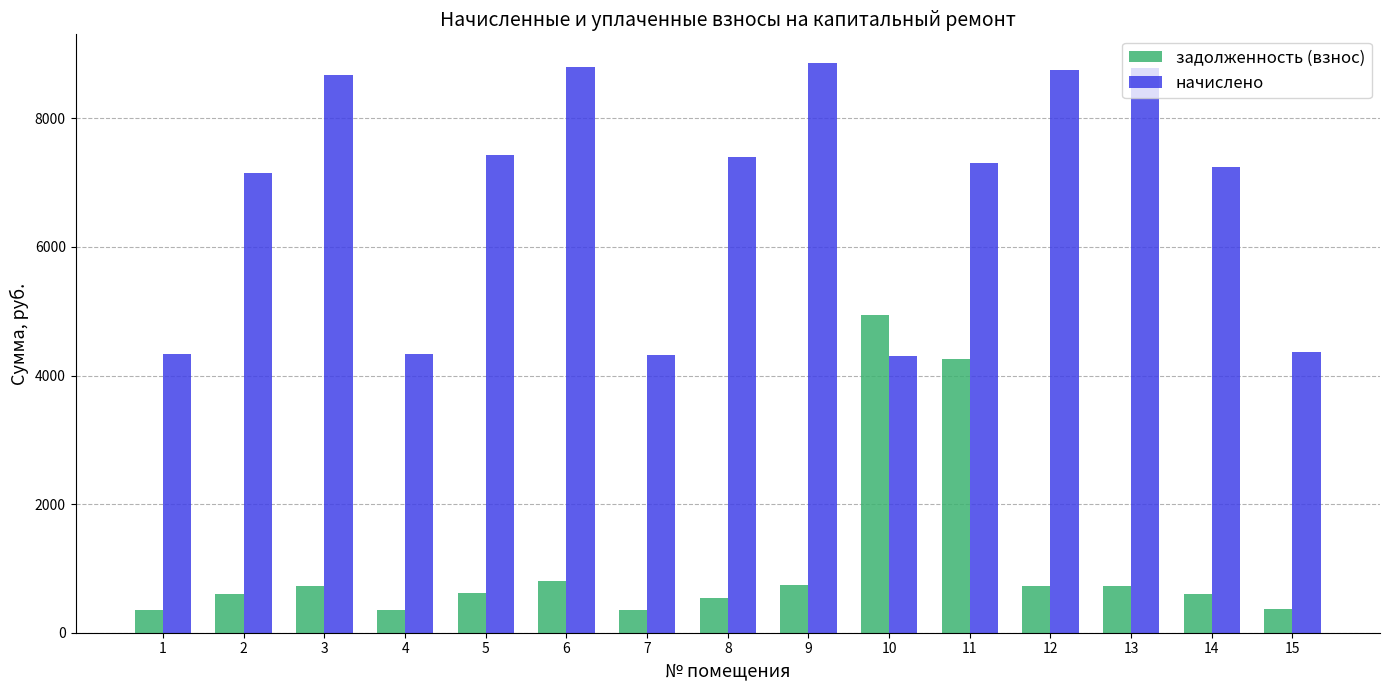

Where is задолженность (взнос) nearest to the value 2652?

11